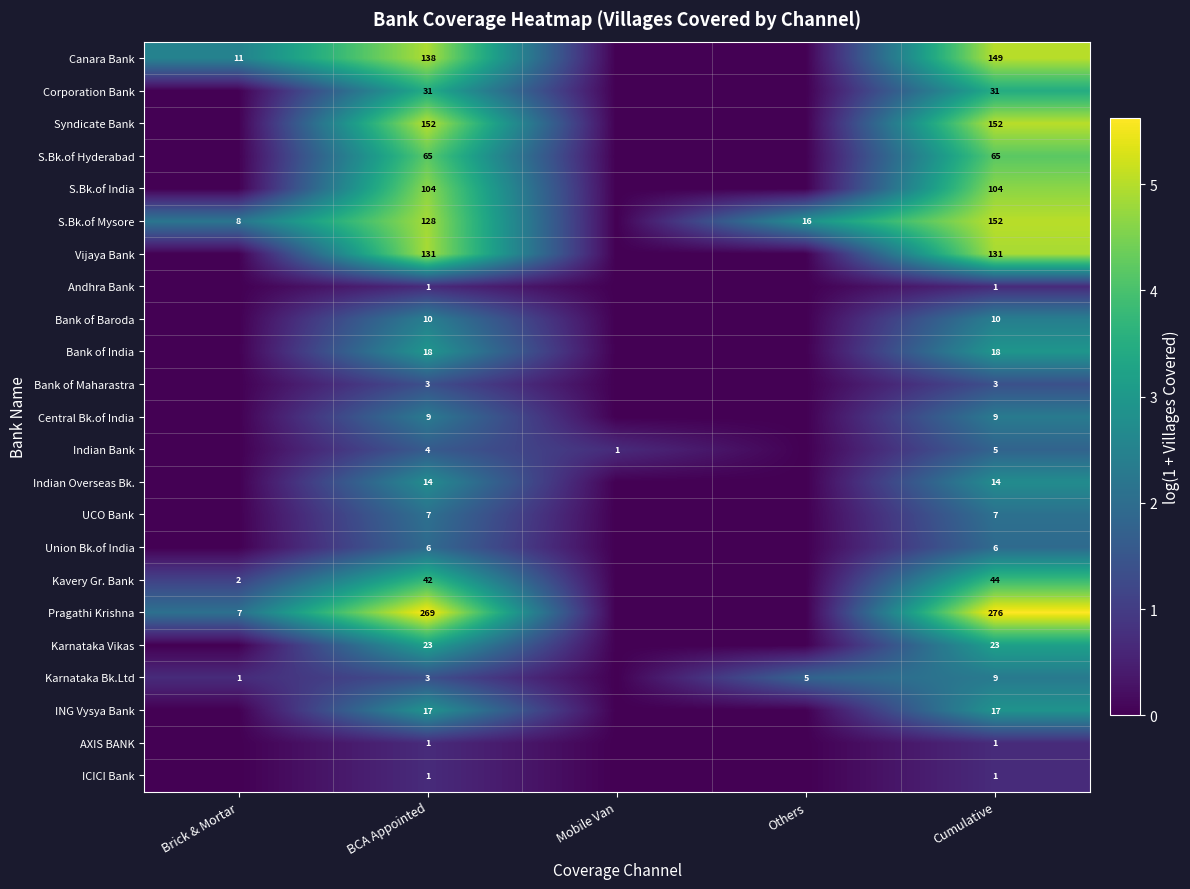

The value of Andhra Bank at Cumulative is 0. True or false?

False